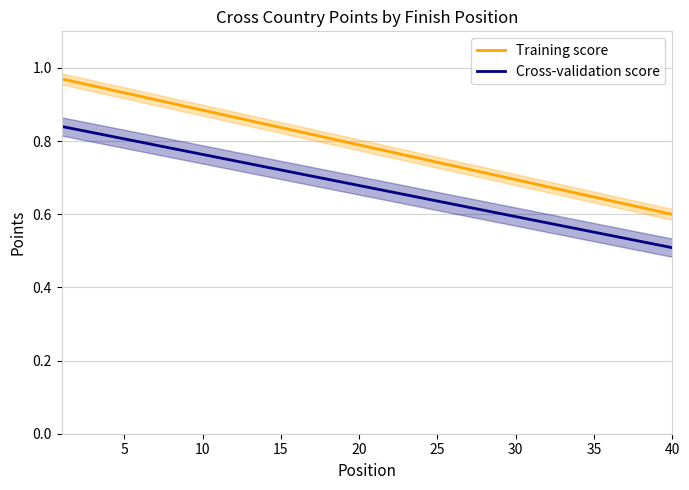

True or false: Cross-validation score has a value of 1.2 at 15.

False